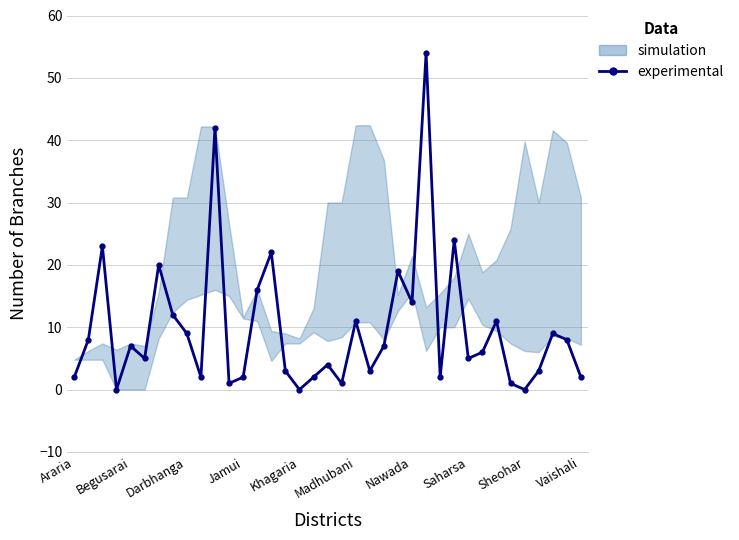

Reading left to right, what are all the values shown in this chart?

2	8	23	0	7	5	20	12	9	2	42	1	2	16	22	3	0	2	4	1	11	3	7	19	14	54	2	24	5	6	11	1	0	3	9	8	2